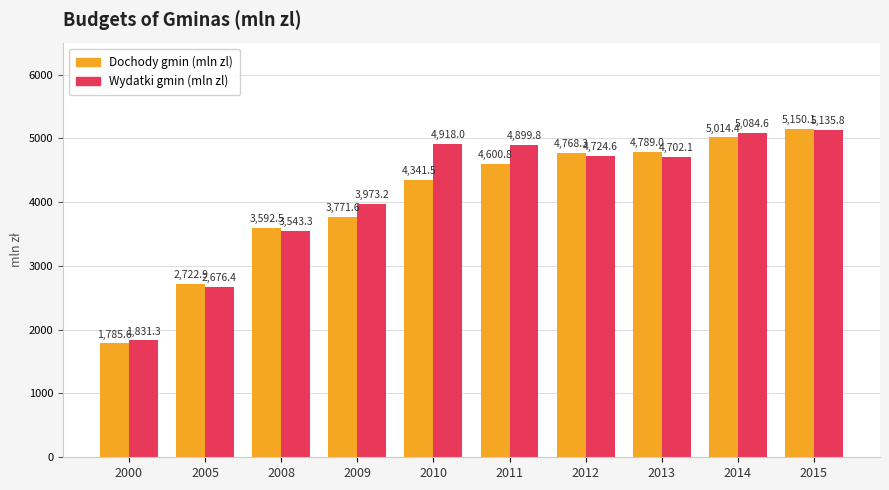

Reading left to right, what are all the values shown in this chart?

Dochody gmin (mln zl): 2000=1785.6	2005=2722.9	2008=3592.5	2009=3771.6	2010=4341.5	2011=4600.8	2012=4768.3	2013=4789.0	2014=5014.4	2015=5150.1
Wydatki gmin (mln zl): 2000=1831.3	2005=2676.4	2008=3543.3	2009=3973.2	2010=4918.0	2011=4899.8	2012=4724.6	2013=4702.1	2014=5084.6	2015=5135.8